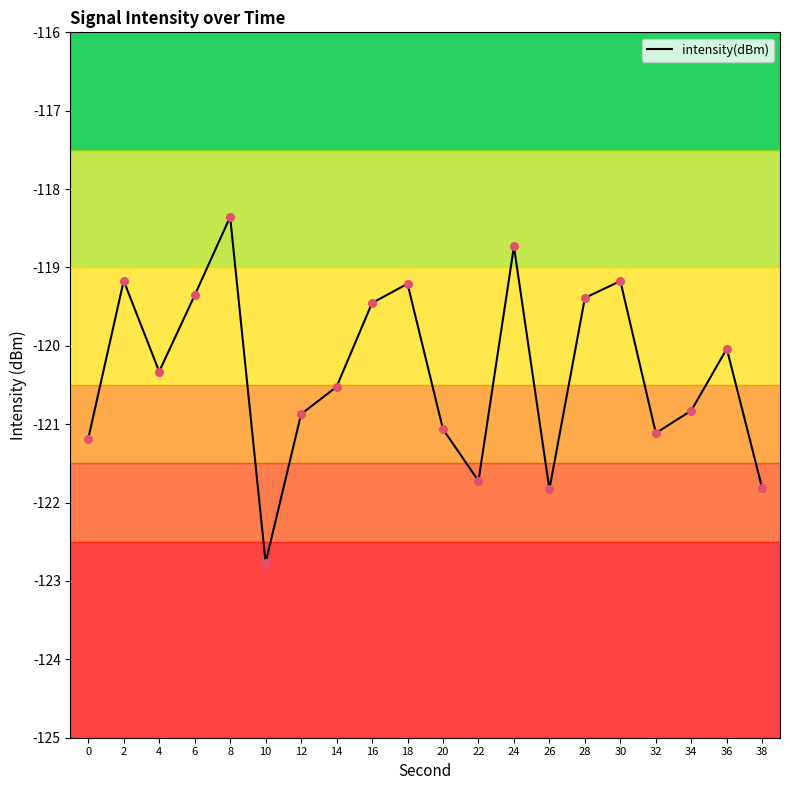

What is the change in value from 28 to 36?

-0.6